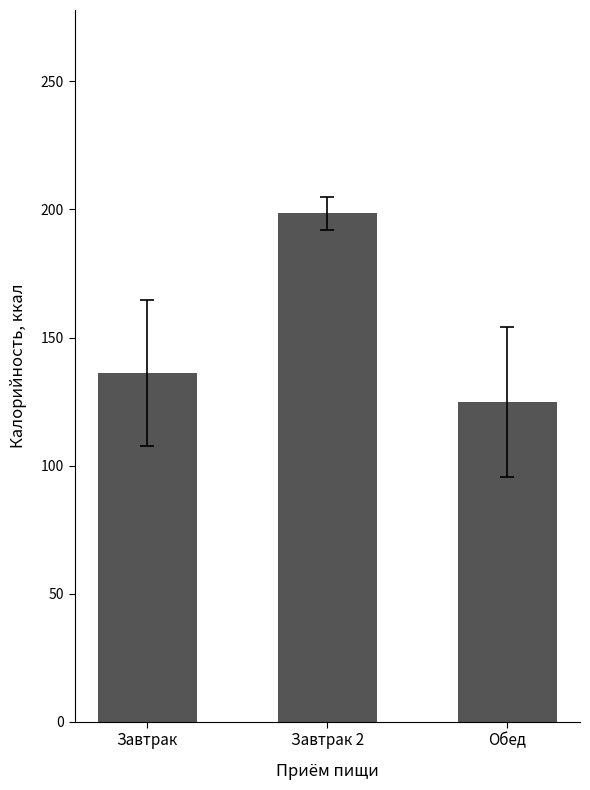

How many categories are shown in the chart?

3